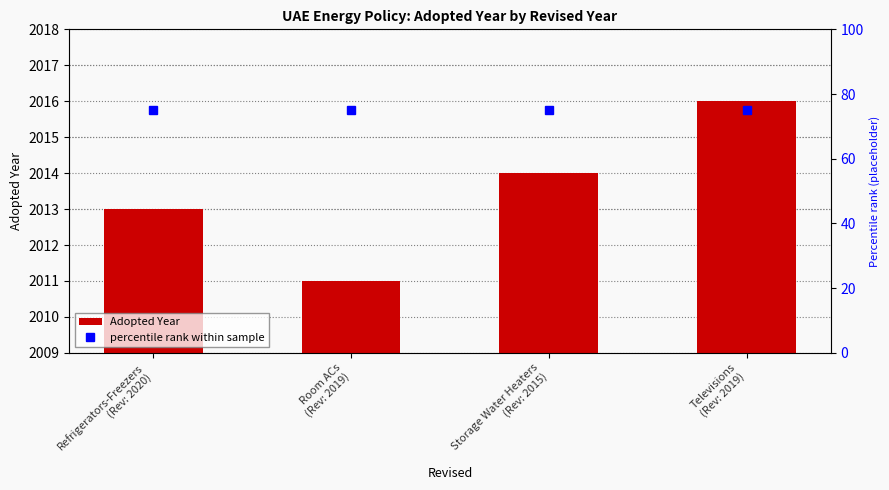

Is the value of percentile rank within sample at Storage Water Heaters
(Rev: 2015) greater than the value of Adopted Year at Room ACs
(Rev: 2019)?

No